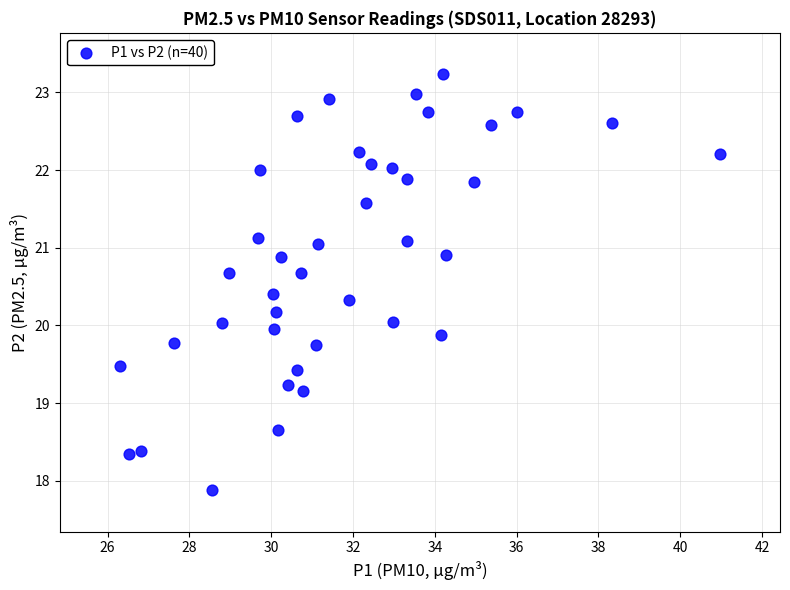

What is the range of X values (max minus min)?

14.7